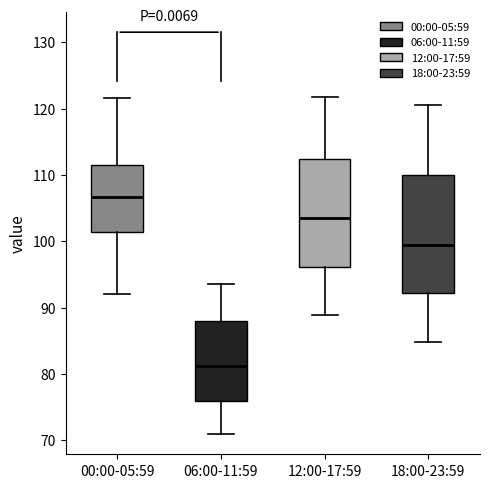

Which box's median line is the lowest?

06:00-11:59